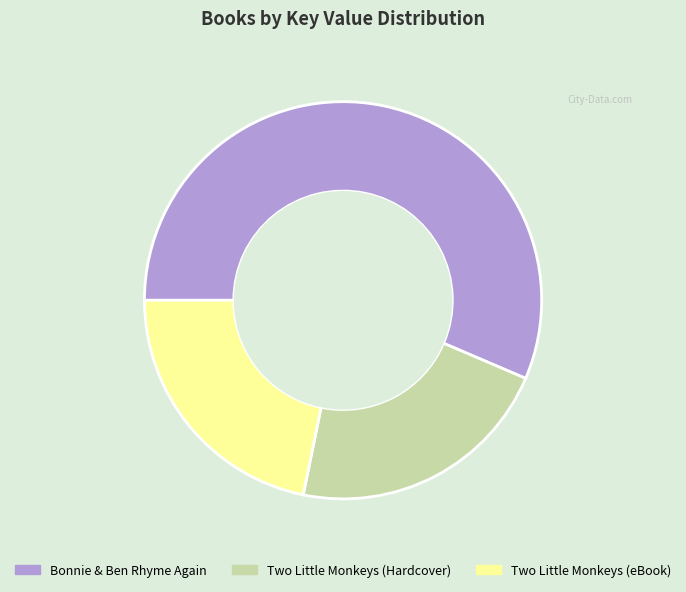

Is the sum of Bonnie & Ben Rhyme Again and Two Little Monkeys (Hardcover) greater than half?

Yes